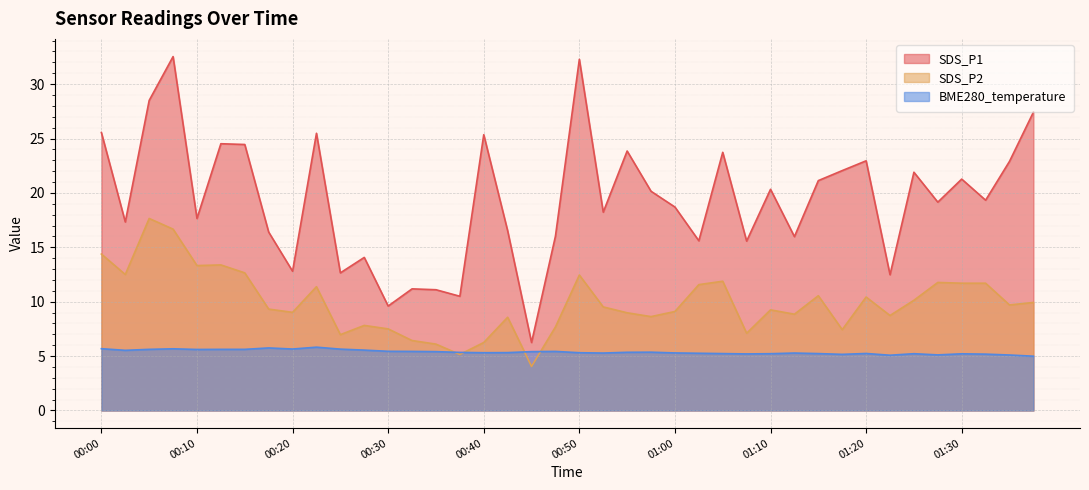

Reading right to left, transcribe all the data shown in this chart.

SDS_P1: 27.4	22.9	19.3	21.3	19.1	21.9	12.5	22.9	22.1	21.1	16.0	20.3	15.6	23.7	15.6	18.7	20.1	23.9	18.2	32.3	16.0	6.2	16.5	25.4	10.5	11.1	11.2	9.6	14.1	12.7	25.5	12.8	16.4	24.4	24.5	17.6	32.5	28.5	17.3	25.6
SDS_P2: 9.9	9.7	11.7	11.7	11.8	10.1	8.7	10.4	7.4	10.6	8.8	9.2	7.1	11.9	11.6	9.1	8.6	9.0	9.5	12.4	7.7	4.0	8.6	6.2	5.2	6.1	6.4	7.5	7.8	7.0	11.4	9.0	9.3	12.7	13.4	13.3	16.7	17.6	12.5	14.4
BME280_temperature: 5.0	5.1	5.2	5.2	5.1	5.2	5.1	5.2	5.2	5.2	5.3	5.2	5.2	5.2	5.3	5.3	5.4	5.3	5.3	5.3	5.4	5.4	5.3	5.3	5.3	5.4	5.4	5.4	5.5	5.6	5.8	5.7	5.8	5.6	5.6	5.6	5.7	5.6	5.5	5.7